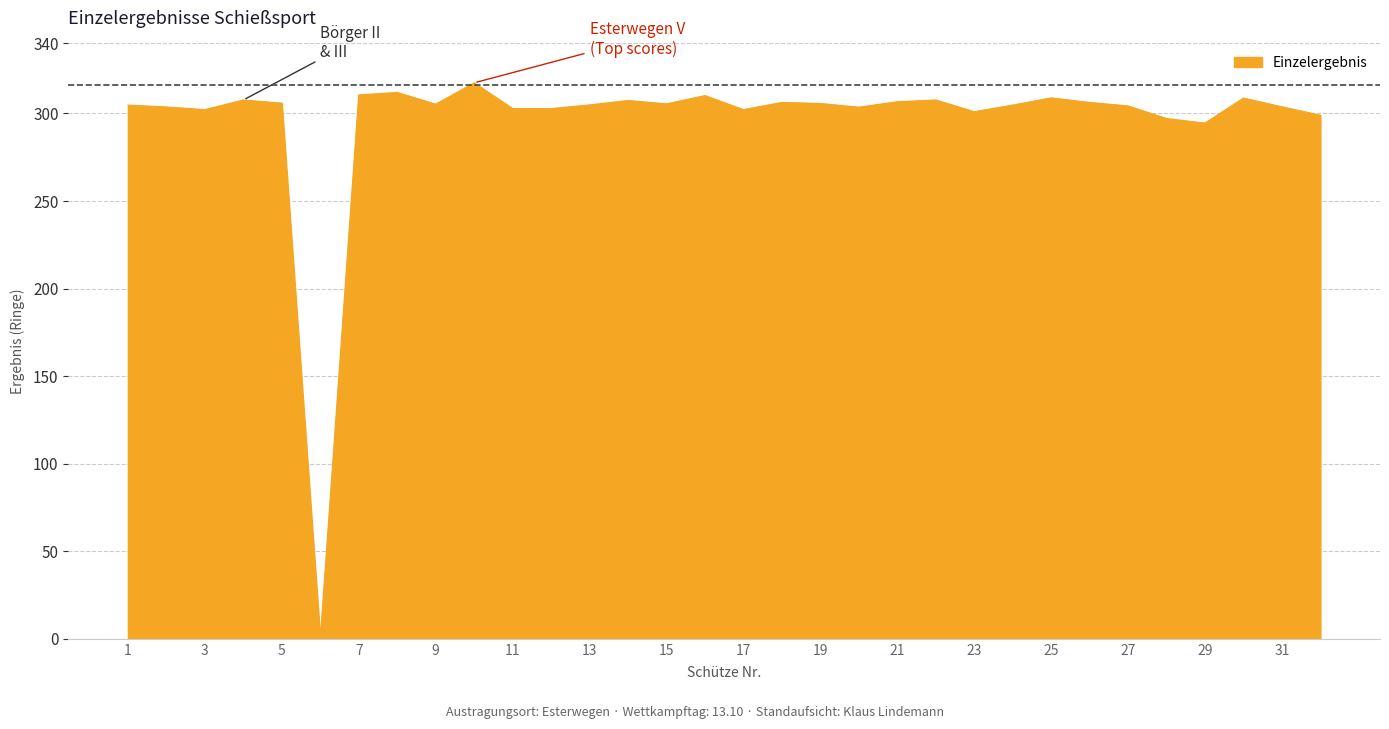

What is the difference between the maximum and minimum values?

317.5